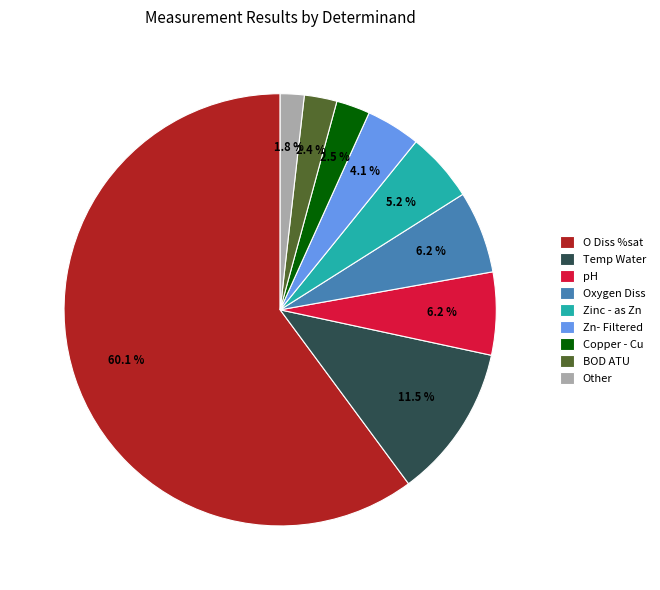

Is O Diss %sat the majority of the pie?

Yes